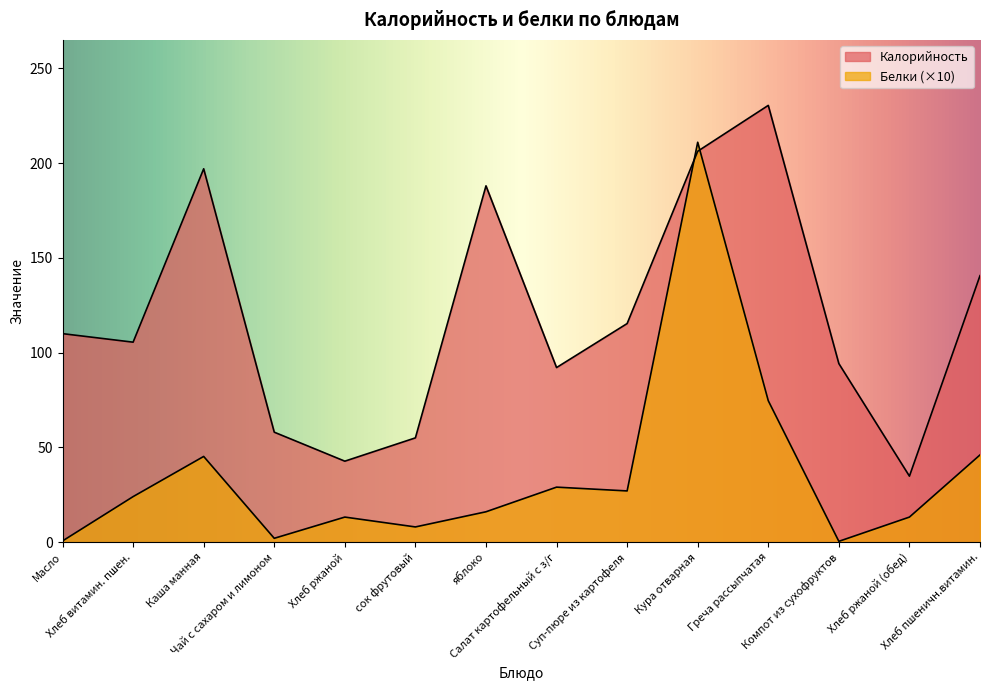

True or false: Калорийность and Белки cross at least once.

True